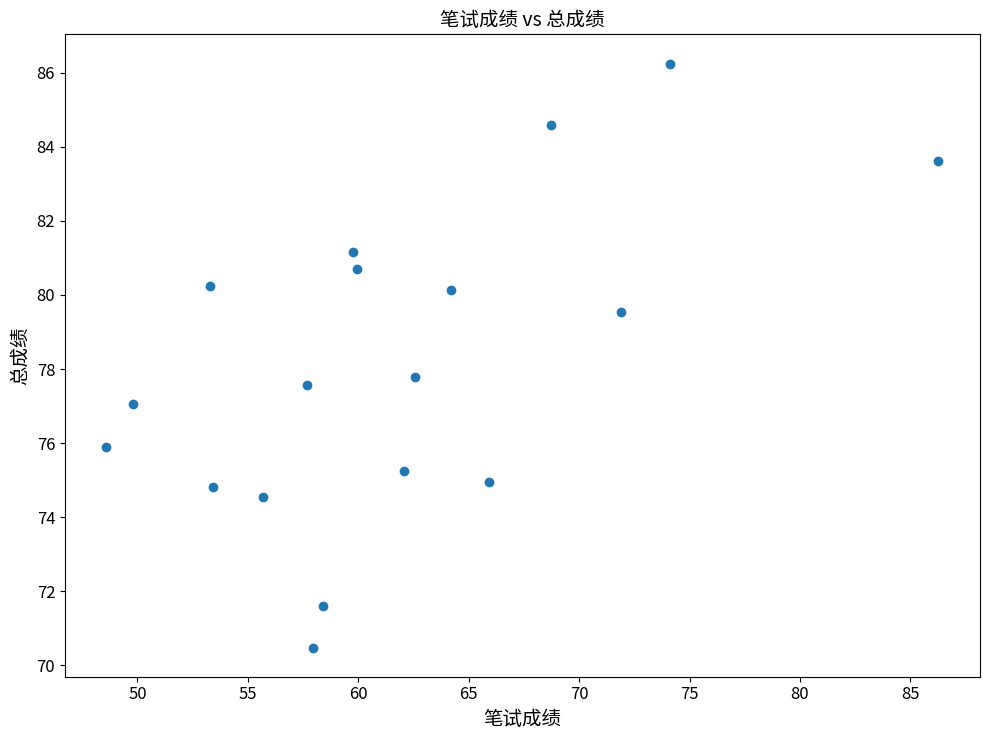

What is the range of X values (max minus min)?

37.7